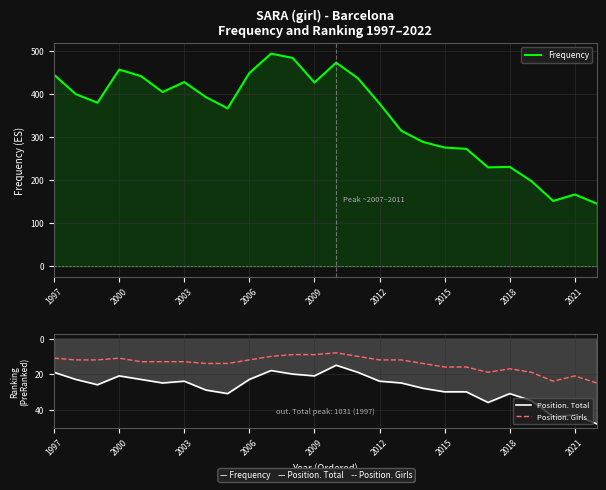

The Frequency series shows 212 at 10. True or false?

False